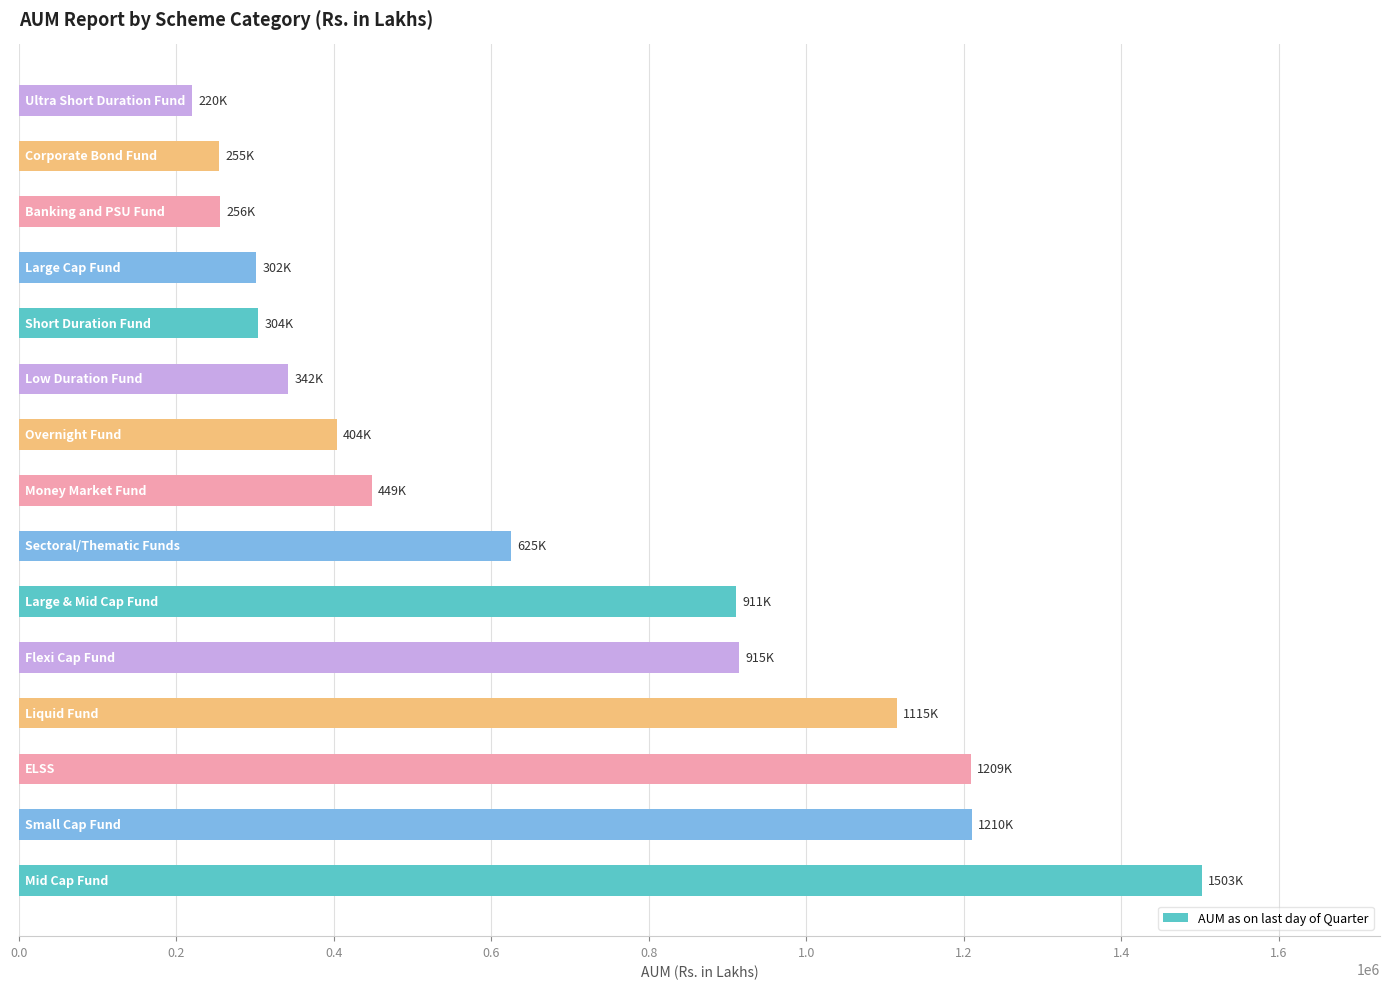

What is the smallest value displayed?

220310.1